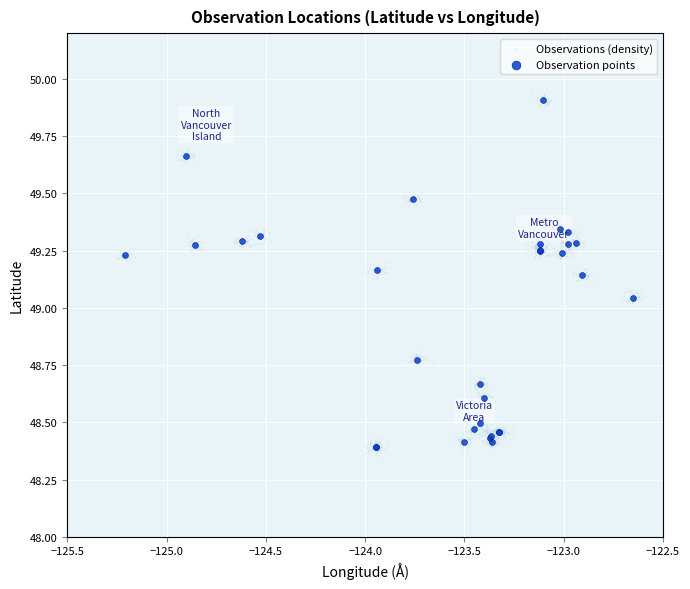

Which series has the largest Y range (max minus min)?

Observations (density)